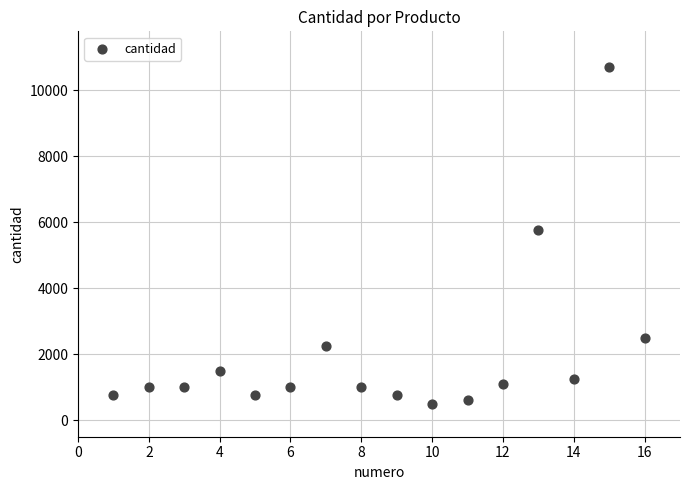

What Y value in the scatter plot is closest to 5607?

5750